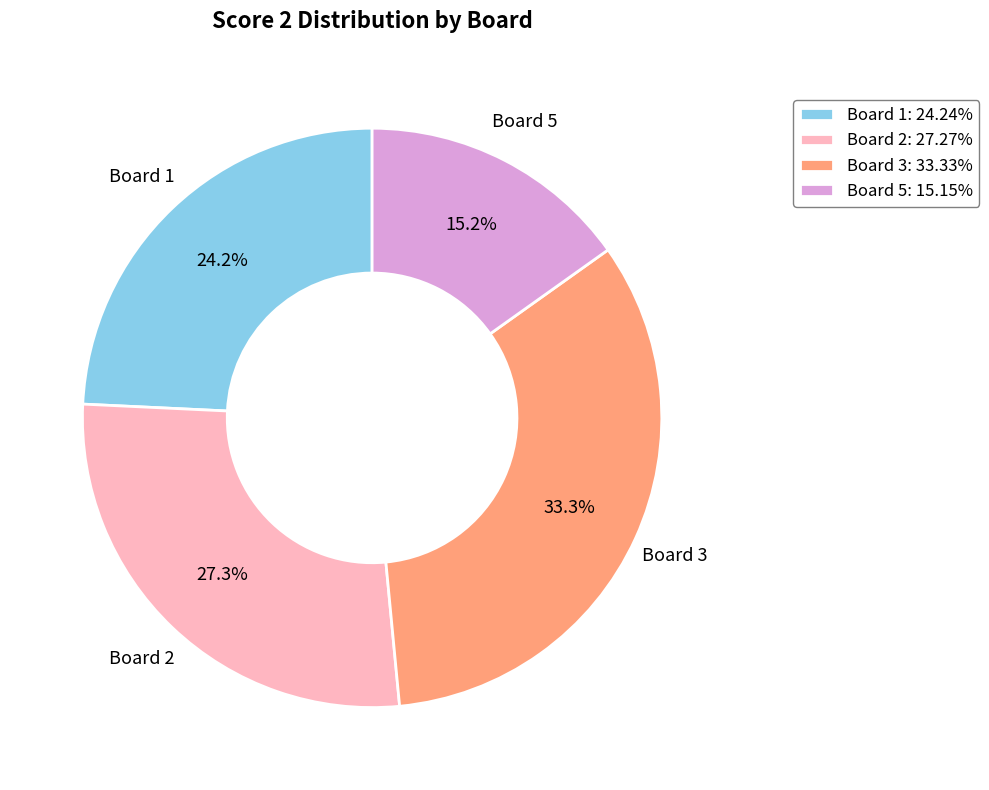

What is the largest slice in the pie chart?

Board 3